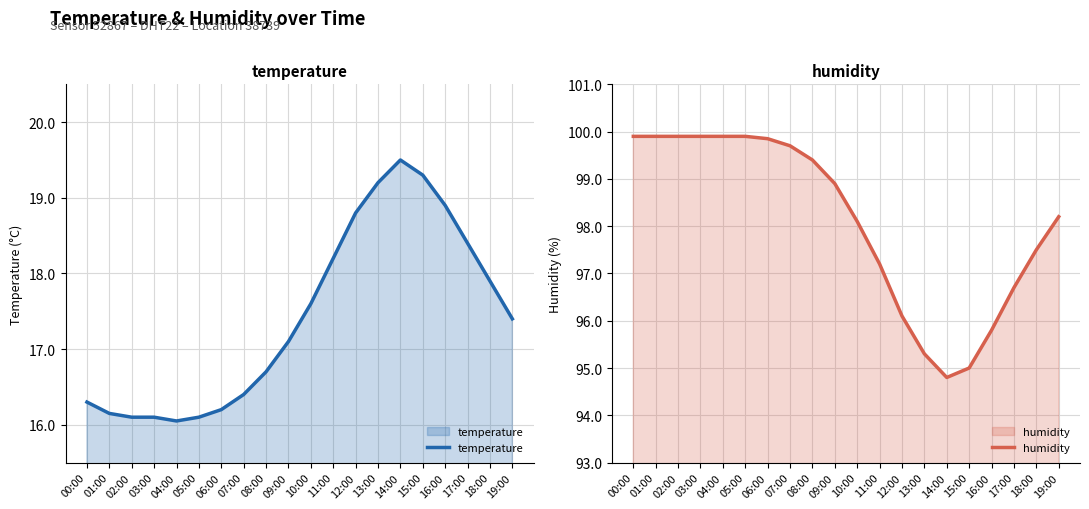

What is the value of the temperature point at the 9th from the left?

16.7